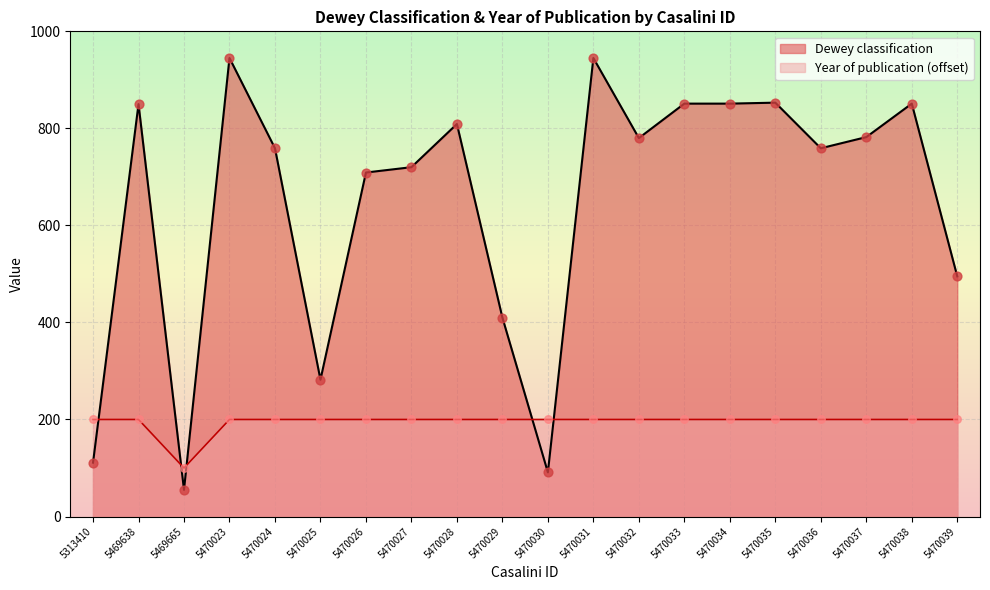

What are all the series names shown in the legend?

Dewey classification, Year of publication (offset)